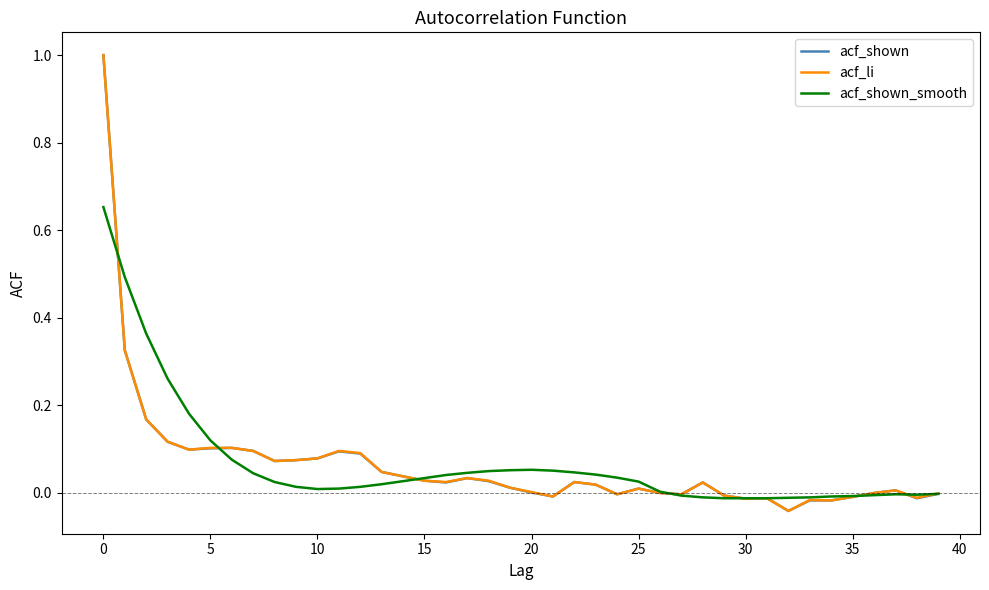

What is the maximum value shown in the chart?

1.0